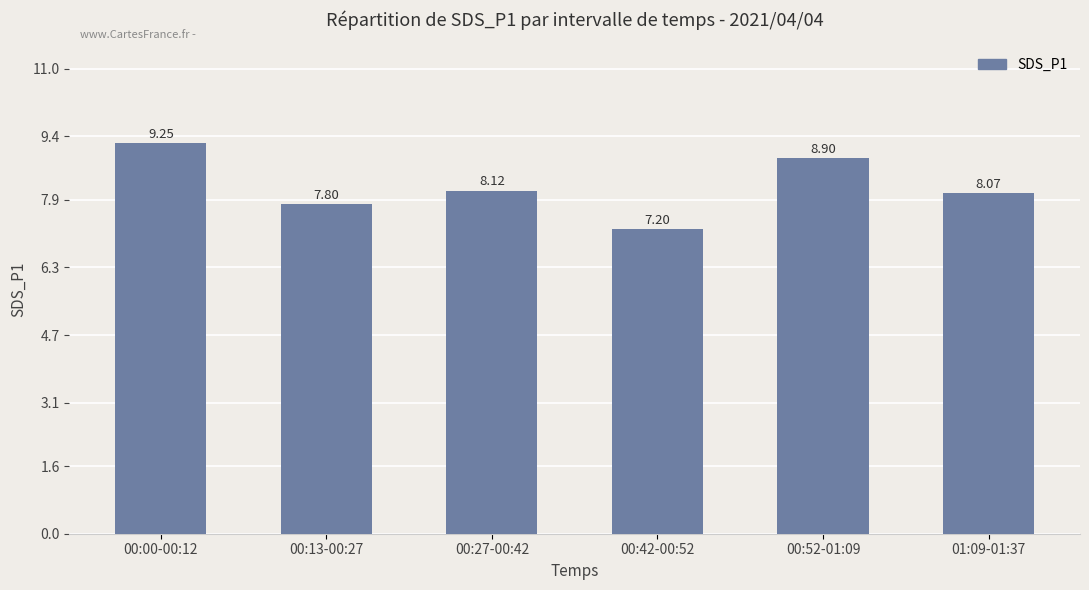

What is the value of the 3rd bar from the left?

8.1